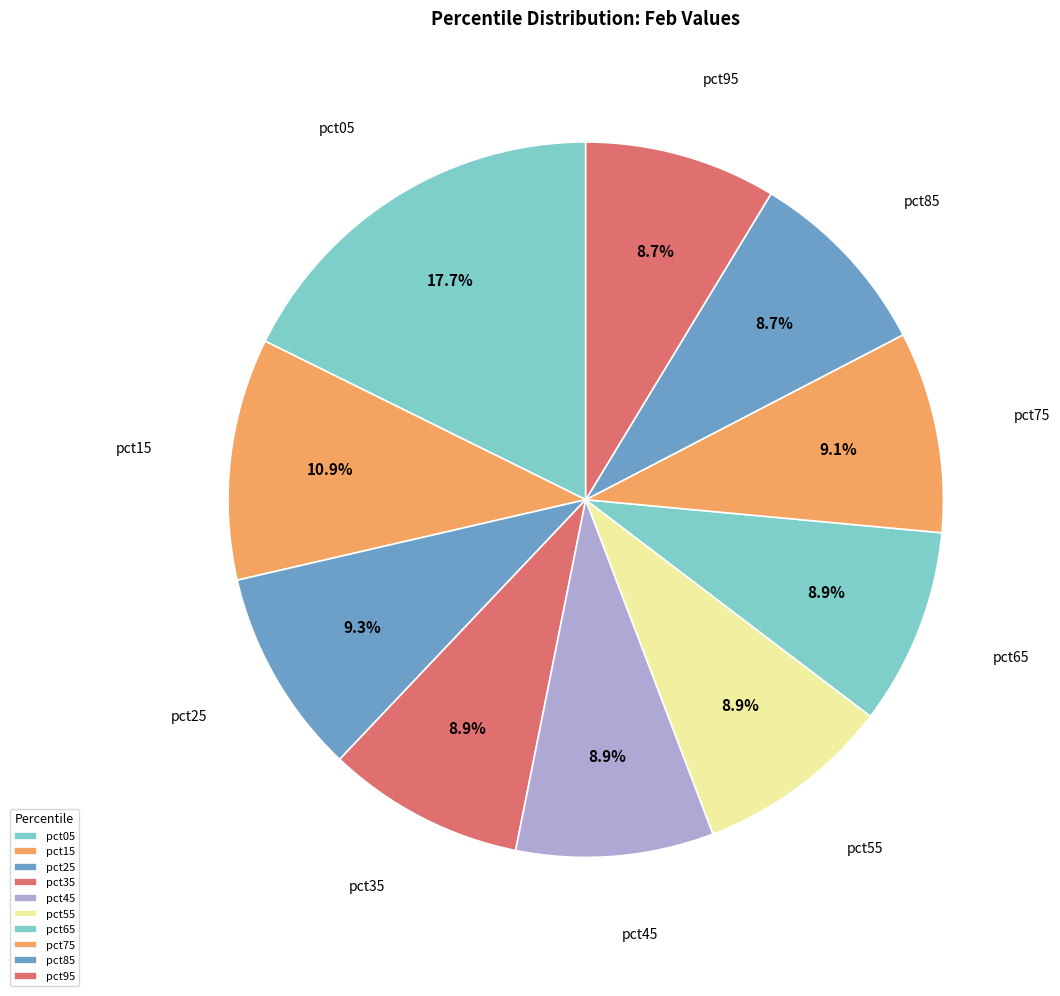

Which has a higher value, pct45 or pct55?

pct45